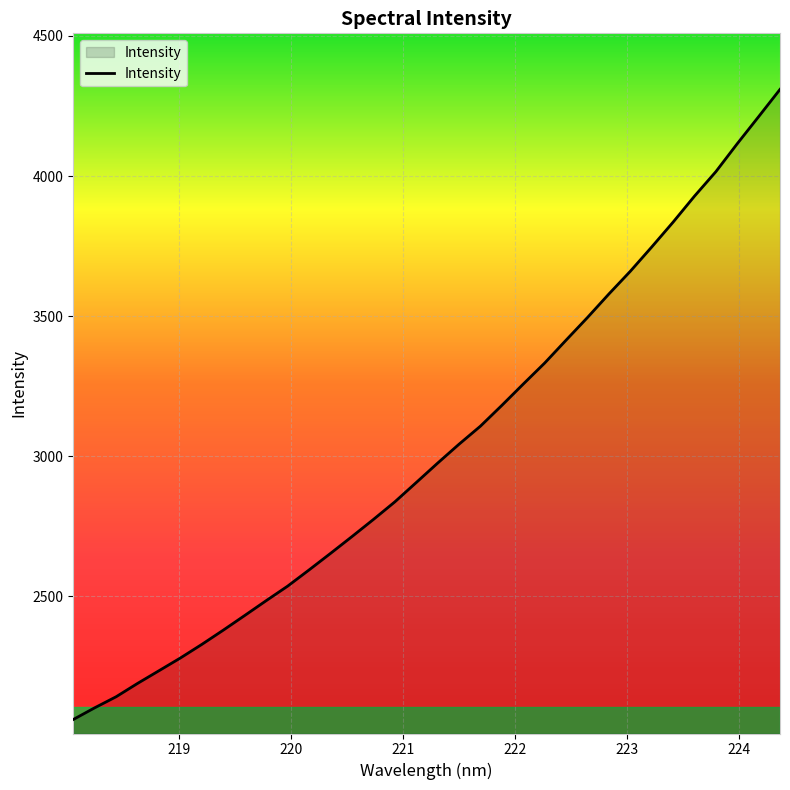

What is the minimum value shown in the chart?

2061.0